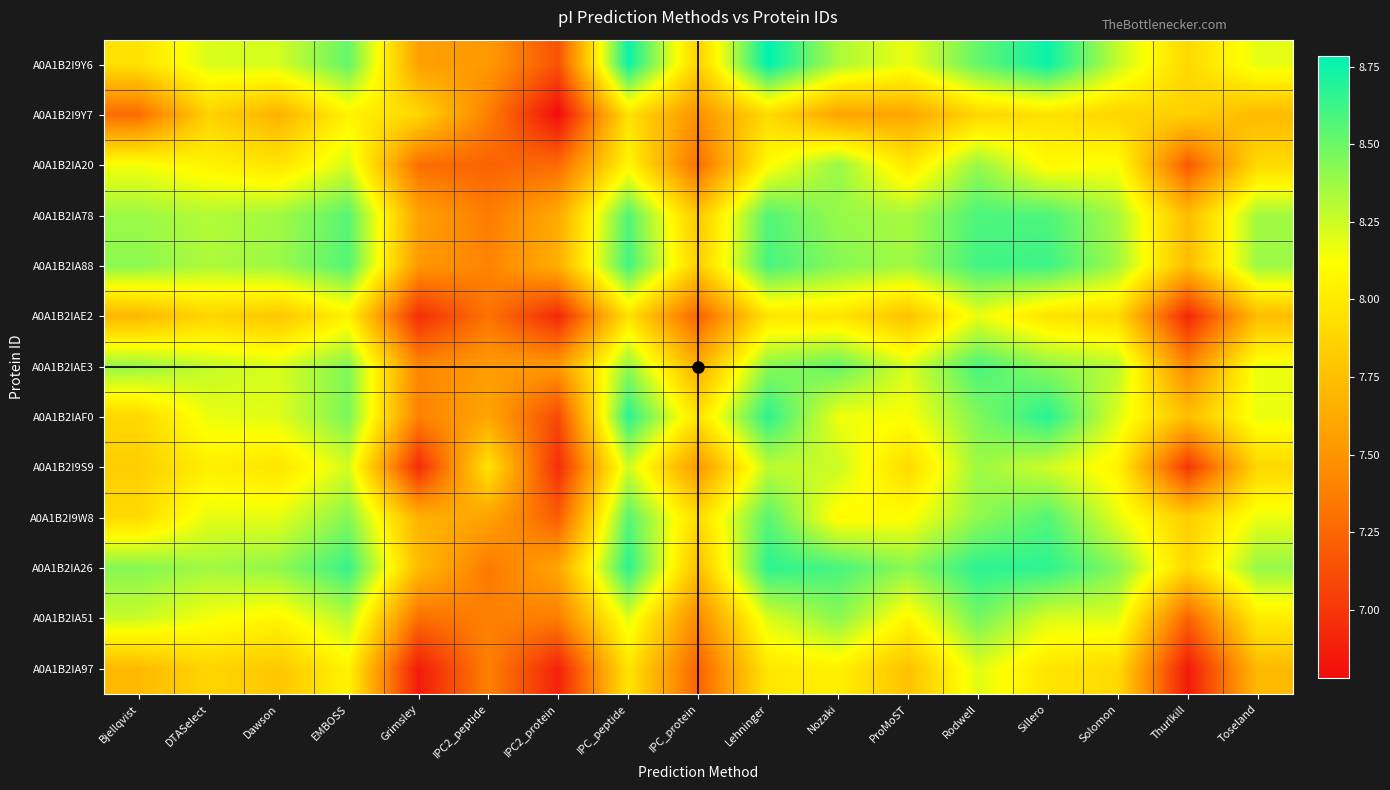

Reading left to right, extract all data points from this chart.

A0A1B2I9Y6: Bjellqvist=8.0	DTASelect=8.2	Dawson=8.2	EMBOSS=8.5	Grimsley=7.6	IPC2_peptide=7.5	IPC2_protein=7.1	IPC_peptide=8.8	IPC_protein=7.8	Lehninger=8.8	Nozaki=8.3	ProMoST=8.2	Rodwell=8.5	Sillero=8.8	Solomon=8.3	Thurlkill=7.9	Toseland=8.2
A0A1B2I9Y7: Bjellqvist=7.3	DTASelect=7.9	Dawson=7.7	EMBOSS=8.1	Grimsley=7.9	IPC2_peptide=7.4	IPC2_protein=6.8	IPC_peptide=8.0	IPC_protein=7.5	Lehninger=7.9	Nozaki=7.6	ProMoST=7.6	Rodwell=7.9	Sillero=8.0	Solomon=7.9	Thurlkill=7.8	Toseland=7.7
A0A1B2IA20: Bjellqvist=8.1	DTASelect=8.1	Dawson=8.0	EMBOSS=8.2	Grimsley=7.3	IPC2_peptide=7.2	IPC2_protein=7.3	IPC_peptide=8.1	IPC_protein=7.3	Lehninger=8.1	Nozaki=8.4	ProMoST=8.0	Rodwell=8.4	Sillero=8.1	Solomon=8.1	Thurlkill=7.2	Toseland=7.9
A0A1B2IA78: Bjellqvist=8.4	DTASelect=8.3	Dawson=8.4	EMBOSS=8.6	Grimsley=7.6	IPC2_peptide=7.4	IPC2_protein=7.6	IPC_peptide=8.6	IPC_protein=7.8	Lehninger=8.6	Nozaki=8.4	ProMoST=8.3	Rodwell=8.6	Sillero=8.6	Solomon=8.3	Thurlkill=7.7	Toseland=8.4
A0A1B2IA88: Bjellqvist=8.4	DTASelect=8.3	Dawson=8.4	EMBOSS=8.6	Grimsley=7.5	IPC2_peptide=7.4	IPC2_protein=7.7	IPC_peptide=8.6	IPC_protein=7.8	Lehninger=8.6	Nozaki=8.4	ProMoST=8.4	Rodwell=8.6	Sillero=8.6	Solomon=8.4	Thurlkill=7.7	Toseland=8.4
A0A1B2IAE2: Bjellqvist=7.7	DTASelect=7.9	Dawson=7.8	EMBOSS=8.0	Grimsley=7.0	IPC2_peptide=7.3	IPC2_protein=6.9	IPC_peptide=8.0	IPC_protein=7.2	Lehninger=8.0	Nozaki=8.0	ProMoST=7.8	Rodwell=8.2	Sillero=8.0	Solomon=7.9	Thurlkill=6.9	Toseland=7.7
A0A1B2IAE3: Bjellqvist=8.4	DTASelect=8.3	Dawson=8.2	EMBOSS=8.4	Grimsley=7.4	IPC2_peptide=7.5	IPC2_protein=7.5	IPC_peptide=8.4	IPC_protein=7.6	Lehninger=8.4	Nozaki=8.5	ProMoST=8.2	Rodwell=8.6	Sillero=8.4	Solomon=8.3	Thurlkill=7.4	Toseland=8.2
A0A1B2IAF0: Bjellqvist=7.9	DTASelect=8.2	Dawson=8.2	EMBOSS=8.5	Grimsley=7.4	IPC2_peptide=7.6	IPC2_protein=7.1	IPC_peptide=8.7	IPC_protein=8.0	Lehninger=8.7	Nozaki=8.2	ProMoST=8.1	Rodwell=8.4	Sillero=8.7	Solomon=8.2	Thurlkill=7.7	Toseland=8.2
A0A1B2I9S9: Bjellqvist=7.8	DTASelect=8.0	Dawson=8.0	EMBOSS=8.2	Grimsley=6.9	IPC2_peptide=8.0	IPC2_protein=7.0	IPC_peptide=8.2	IPC_protein=7.5	Lehninger=8.3	Nozaki=8.3	ProMoST=7.9	Rodwell=8.4	Sillero=8.2	Solomon=8.1	Thurlkill=7.0	Toseland=7.9
A0A1B2I9W8: Bjellqvist=7.9	DTASelect=8.2	Dawson=8.2	EMBOSS=8.4	Grimsley=7.7	IPC2_peptide=7.6	IPC2_protein=7.2	IPC_peptide=8.6	IPC_protein=7.9	Lehninger=8.6	Nozaki=8.1	ProMoST=8.1	Rodwell=8.4	Sillero=8.6	Solomon=8.2	Thurlkill=7.8	Toseland=8.2
A0A1B2IA26: Bjellqvist=8.4	DTASelect=8.4	Dawson=8.4	EMBOSS=8.6	Grimsley=7.7	IPC2_peptide=7.4	IPC2_protein=7.6	IPC_peptide=8.7	IPC_protein=7.7	Lehninger=8.7	Nozaki=8.6	ProMoST=8.4	Rodwell=8.7	Sillero=8.7	Solomon=8.4	Thurlkill=7.9	Toseland=8.4
A0A1B2IA51: Bjellqvist=8.3	DTASelect=8.1	Dawson=8.1	EMBOSS=8.3	Grimsley=7.3	IPC2_peptide=7.4	IPC2_protein=7.4	IPC_peptide=8.2	IPC_protein=7.4	Lehninger=8.2	Nozaki=8.4	ProMoST=8.1	Rodwell=8.5	Sillero=8.2	Solomon=8.2	Thurlkill=7.2	Toseland=8.0
A0A1B2IA97: Bjellqvist=7.7	DTASelect=7.9	Dawson=7.8	EMBOSS=8.1	Grimsley=6.9	IPC2_peptide=7.4	IPC2_protein=6.9	IPC_peptide=8.0	IPC_protein=7.2	Lehninger=8.0	Nozaki=8.0	ProMoST=7.8	Rodwell=8.2	Sillero=8.0	Solomon=7.9	Thurlkill=6.9	Toseland=7.7